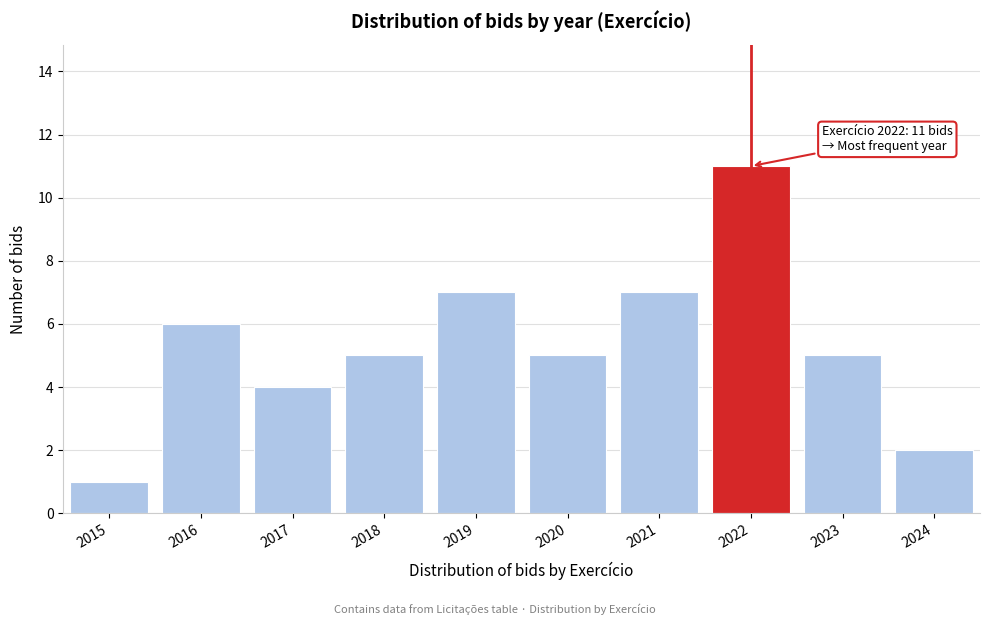

Reading left to right, extract all data points from this chart.

2015=1	2016=6	2017=4	2018=5	2019=7	2020=5	2021=7	2022=11	2023=5	2024=2